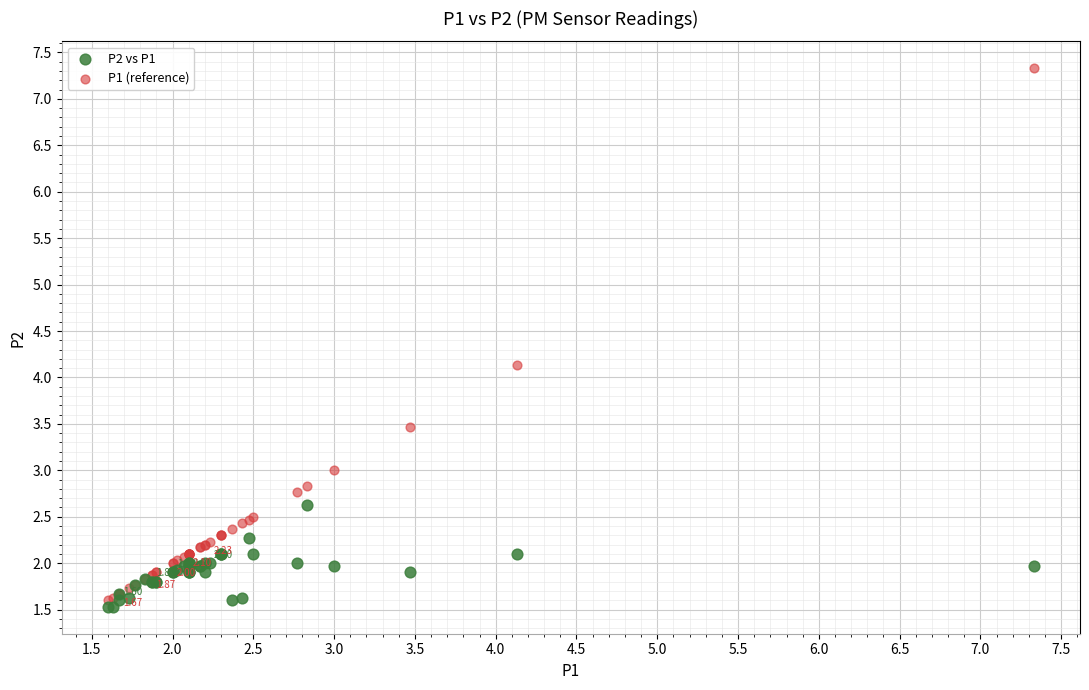

Which series has the widest spread of Y values?

P1 (reference)